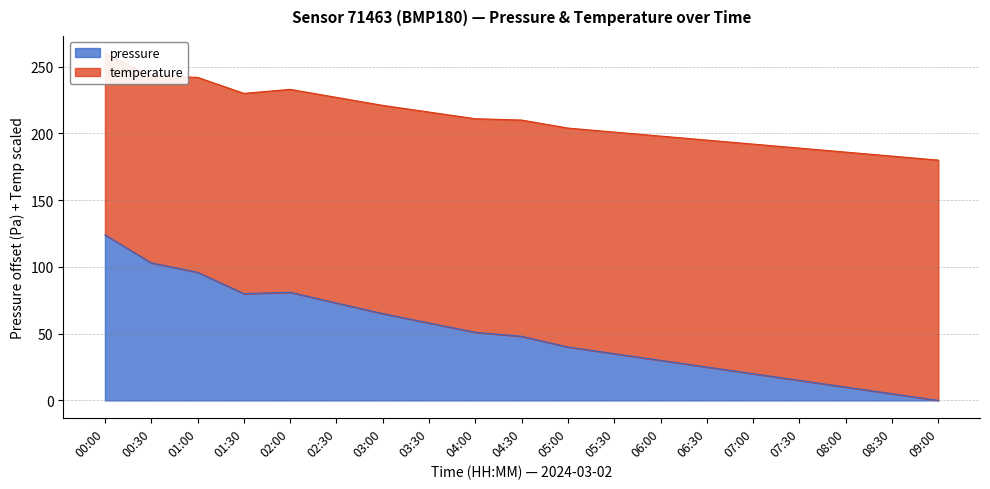

True or false: pressure and temperature intersect in this chart.

False